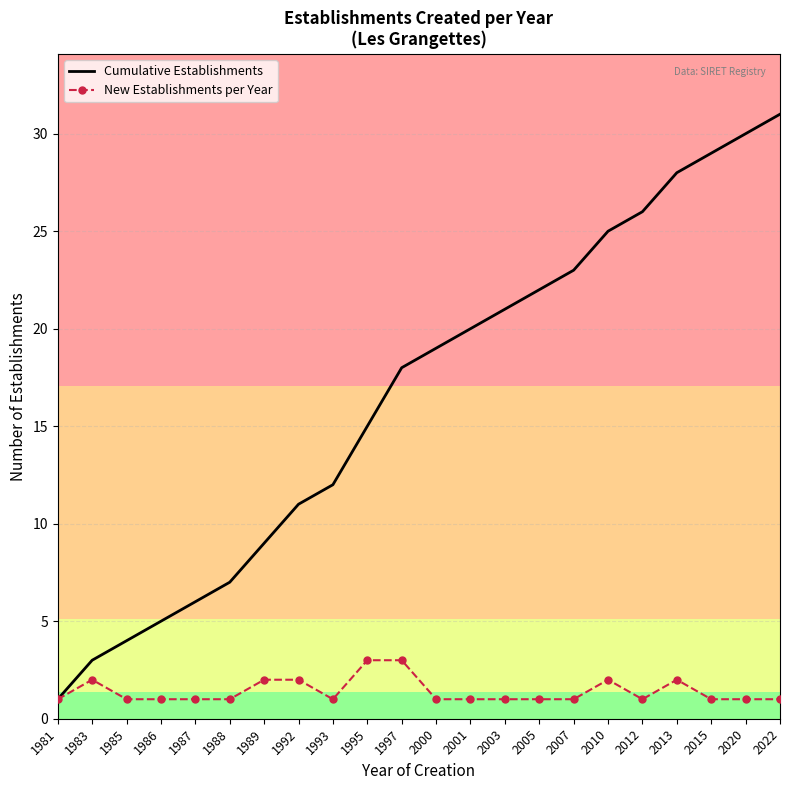

At which category does the chart reach its peak across all series?

2022